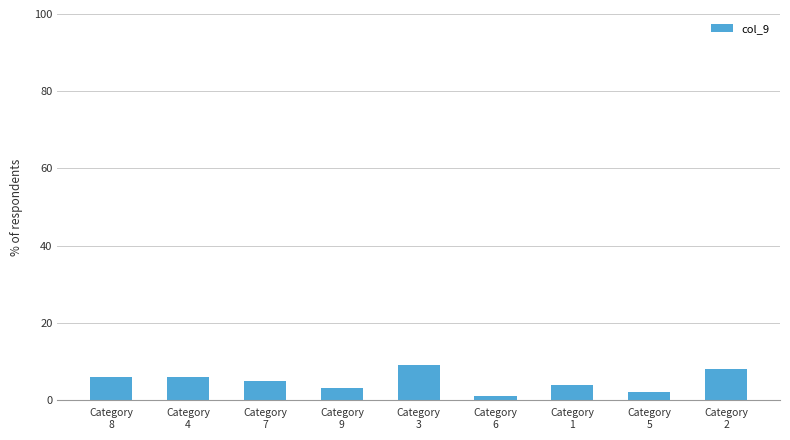

Reading left to right, what are all the values shown in this chart?

Category
8=6	Category
4=6	Category
7=5	Category
9=3	Category
3=9	Category
6=1	Category
1=4	Category
5=2	Category
2=8